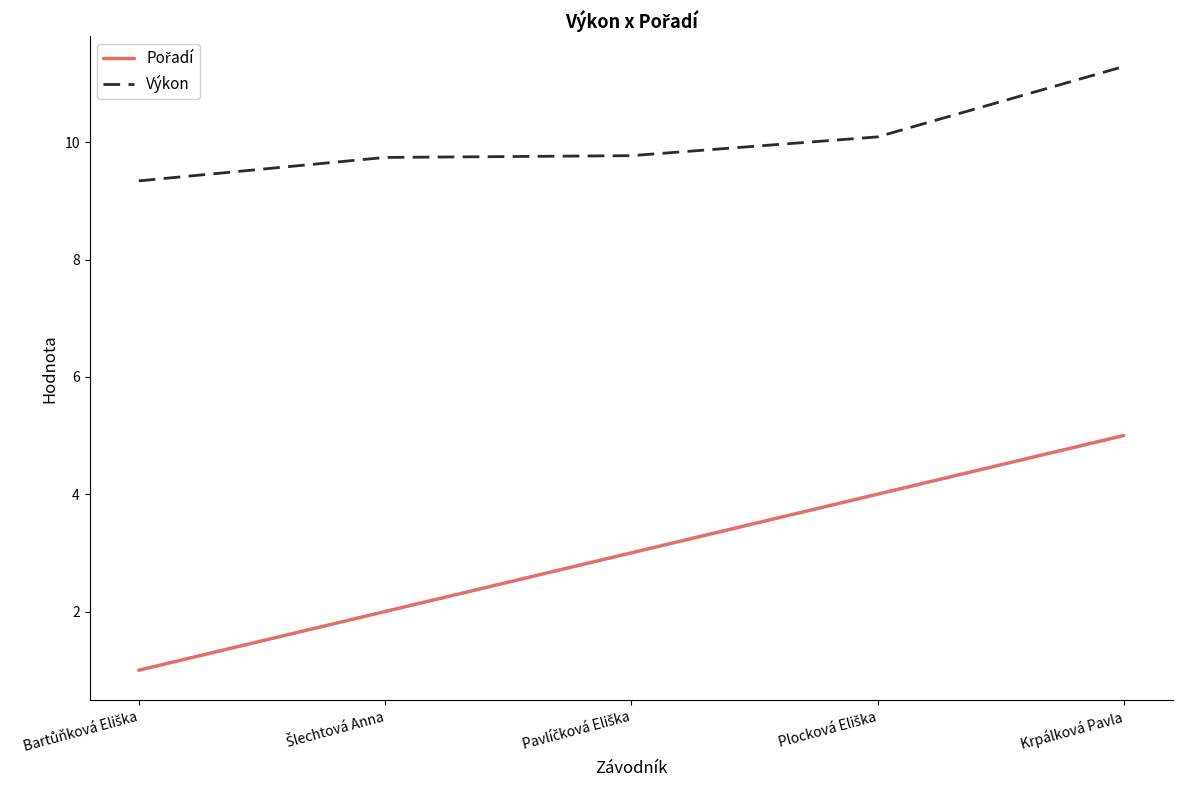

Which series has the largest total across all categories?

Výkon